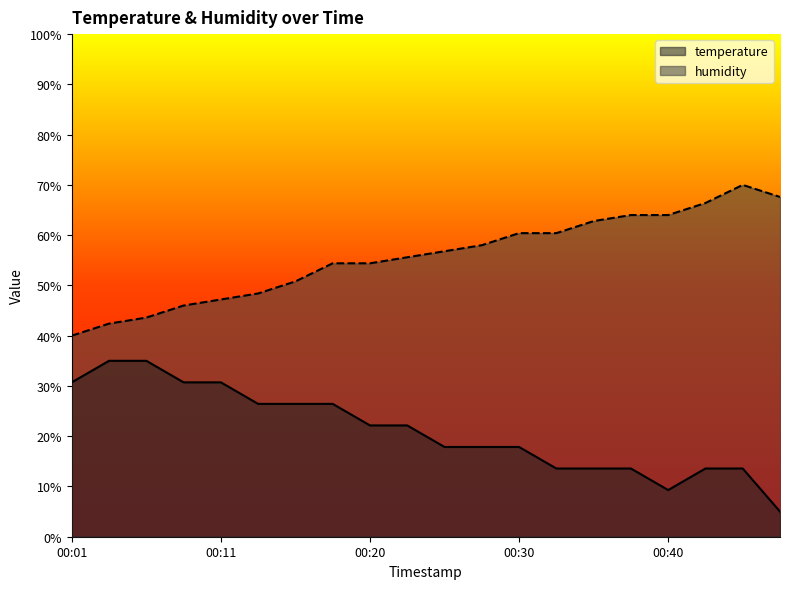

How many data points in humidity are above 56?

10